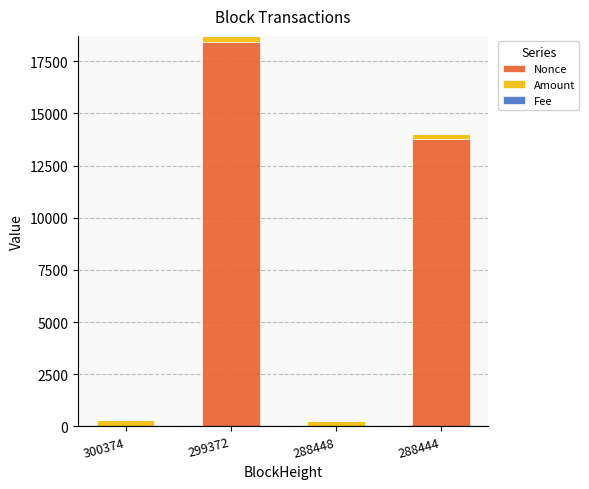

Where is Nonce nearest to the value 9214?

288444